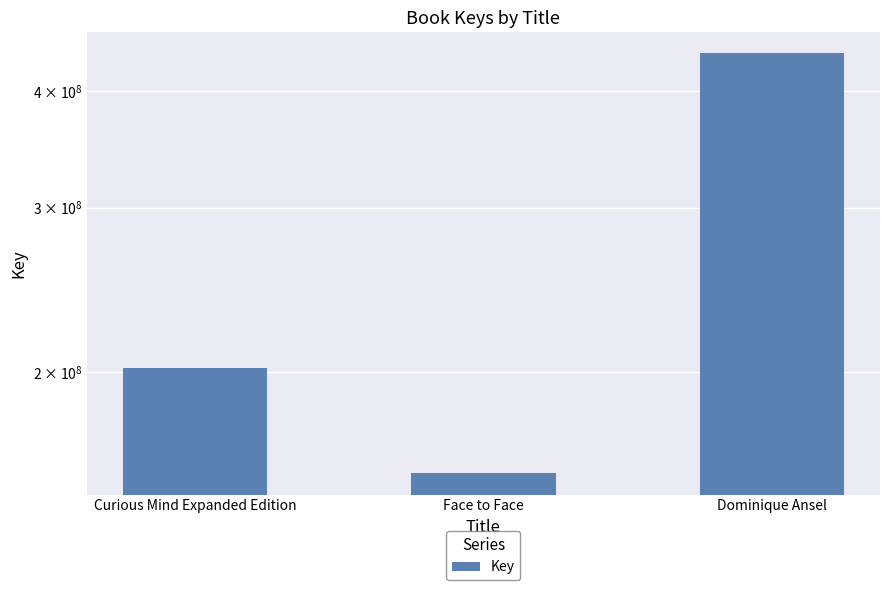

What is the label of the 2nd bar from the right?

Face to Face